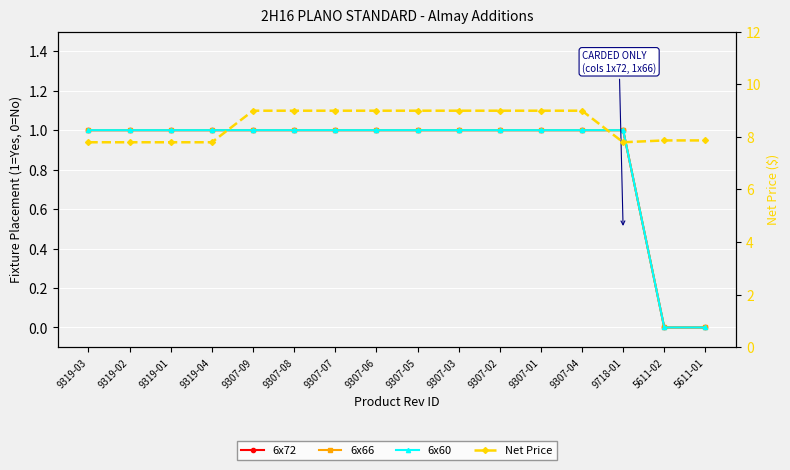

How many lines are shown in the chart?

4